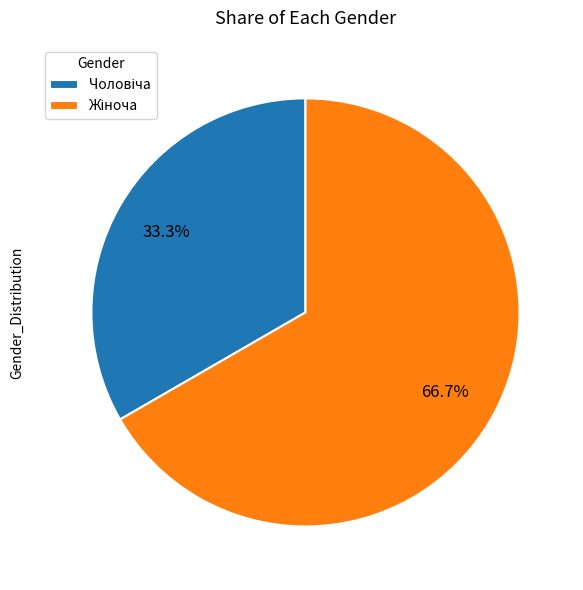

Does any single category account for the majority?

Yes